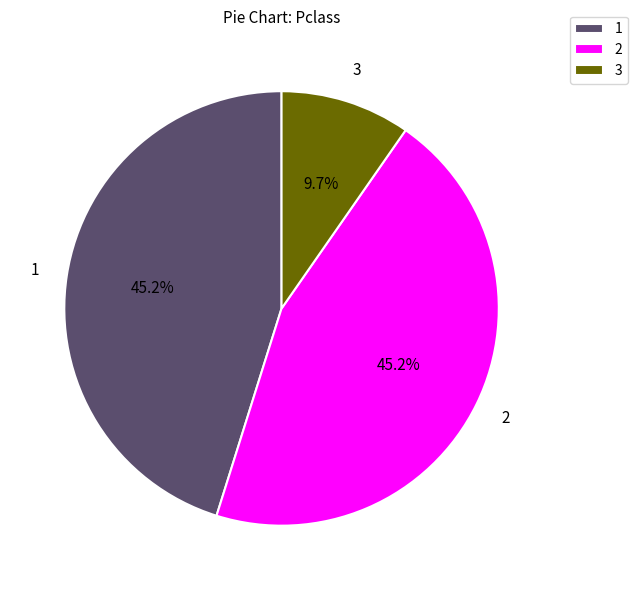

Approximately how many times larger is the value at 2 compared to 3?

4.7